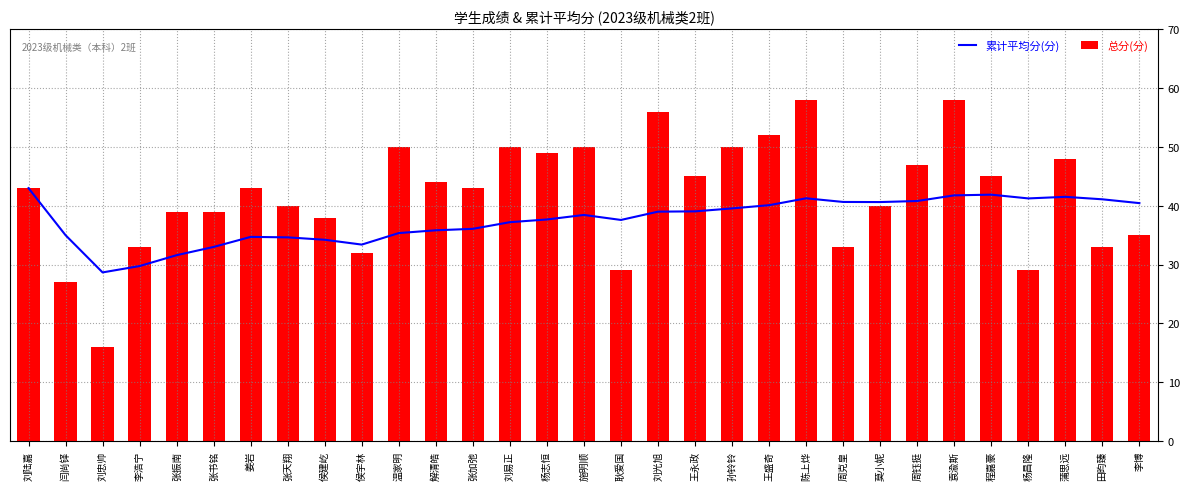

Rank the series at 袁渝斯 from lowest to highest value.

累计平均分(分), 总分(分)